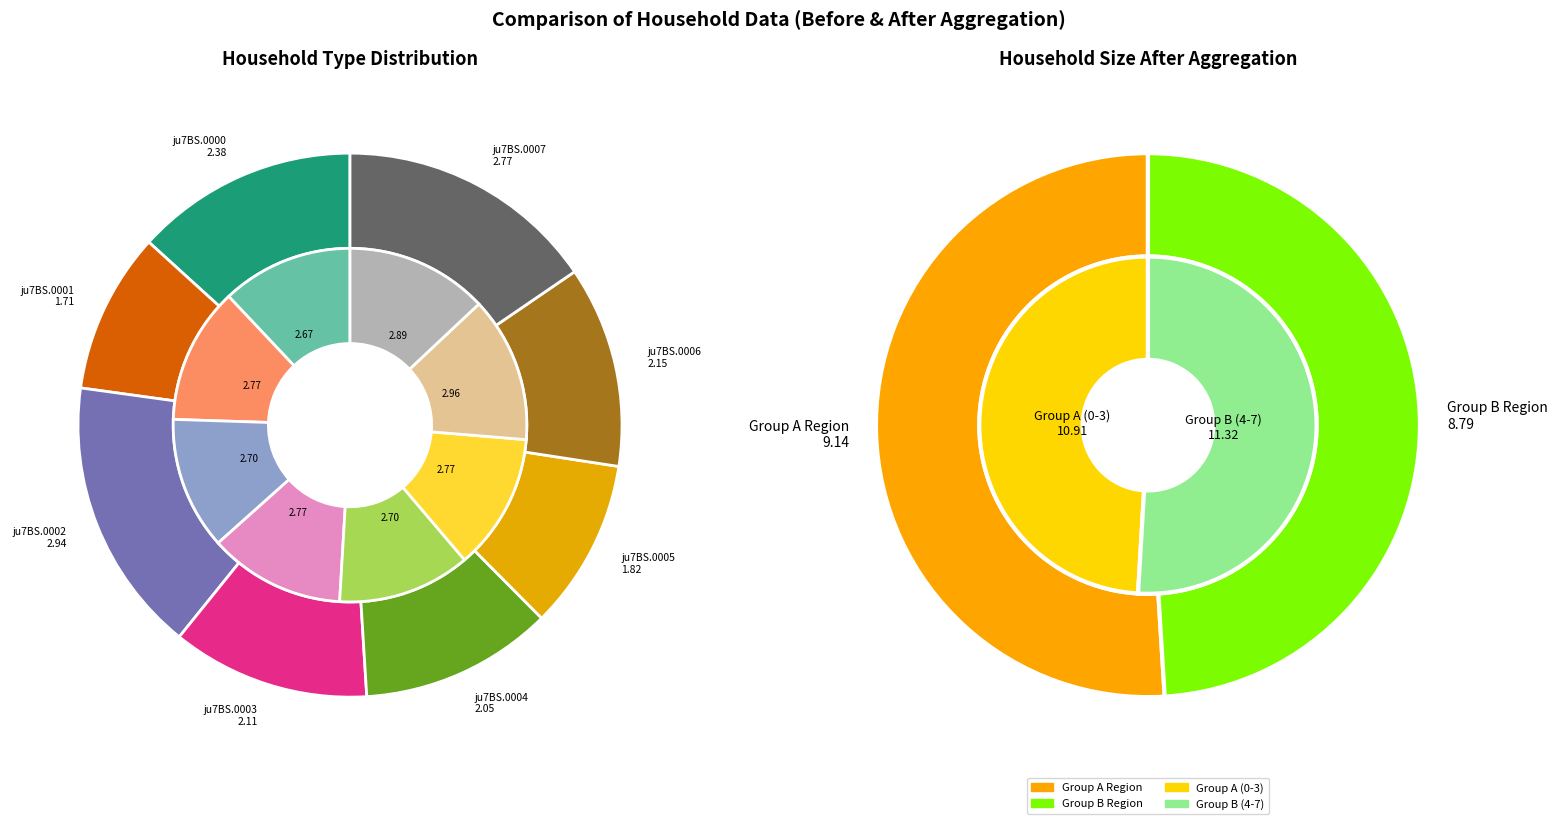

What is the smallest slice in the pie chart?

ju7BS.0001